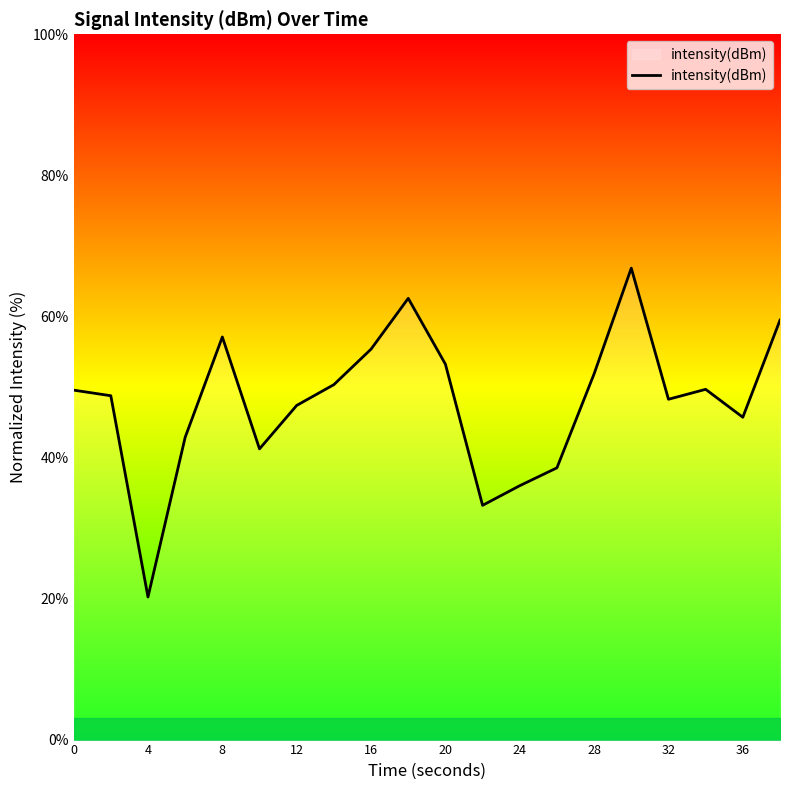

What is the smallest value displayed?

20.2